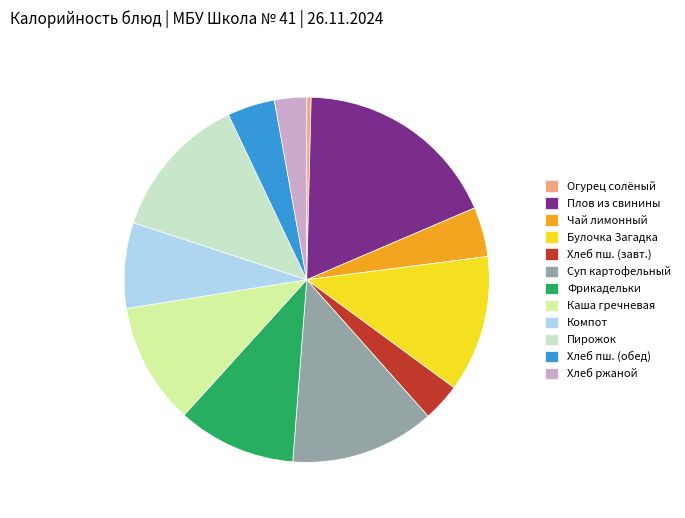

Is there any slice that represents more than half of the pie?

No